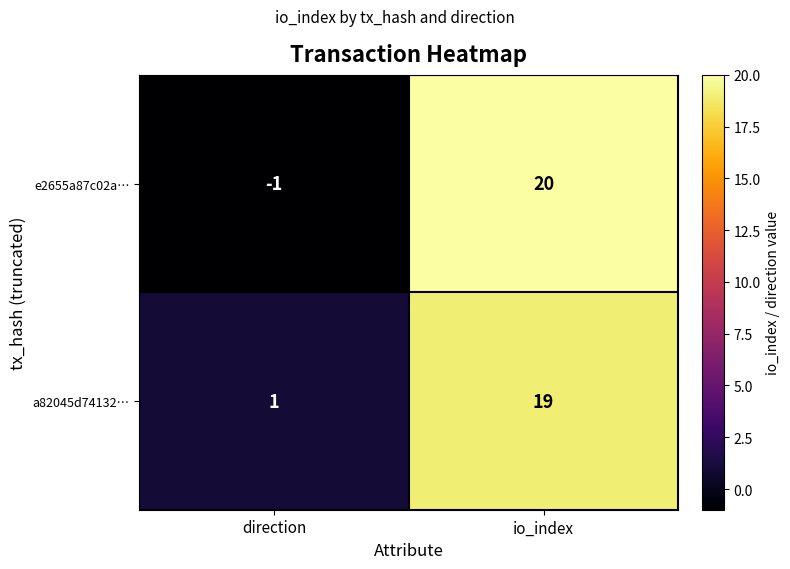

What is the sum of all e2655a87c02a… values?

19